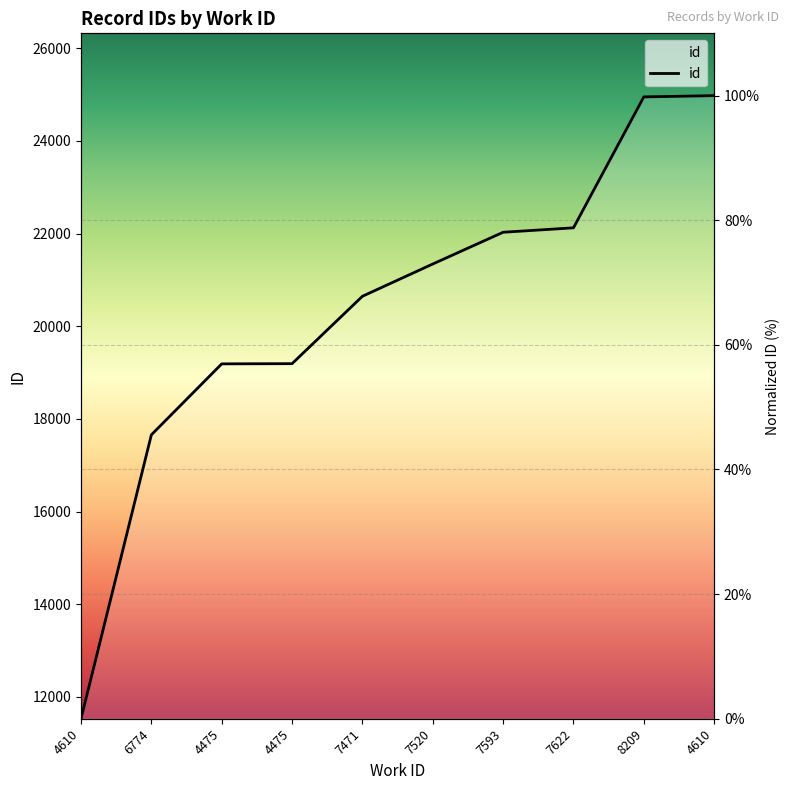

How many data points are less than 72?

5